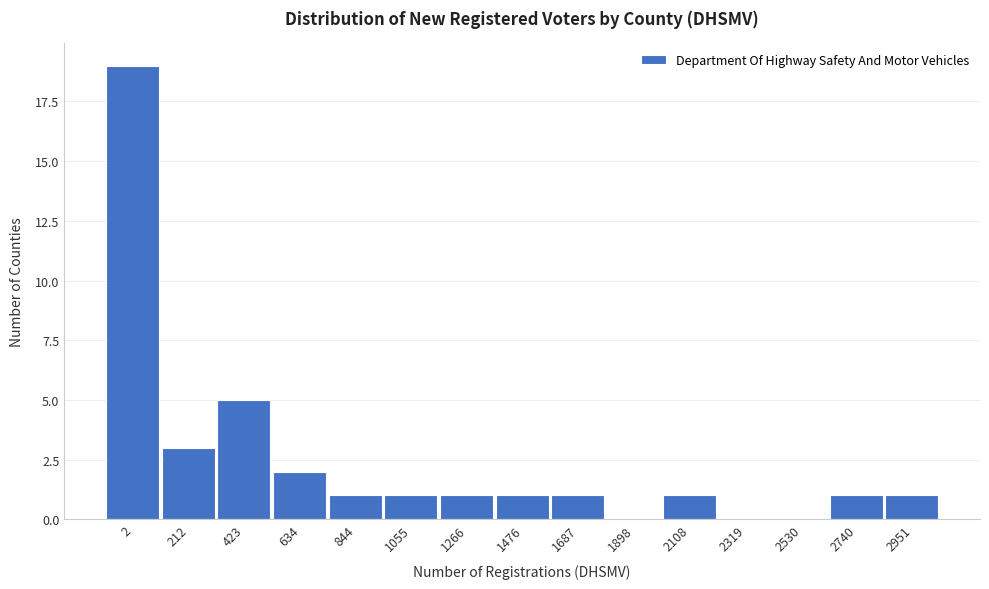

Reading right to left, what are all the values shown in this chart?

2951=1	2740=1	2530=0	2319=0	2108=1	1898=0	1687=1	1476=1	1266=1	1055=1	844=1	634=2	423=5	212=3	2=19